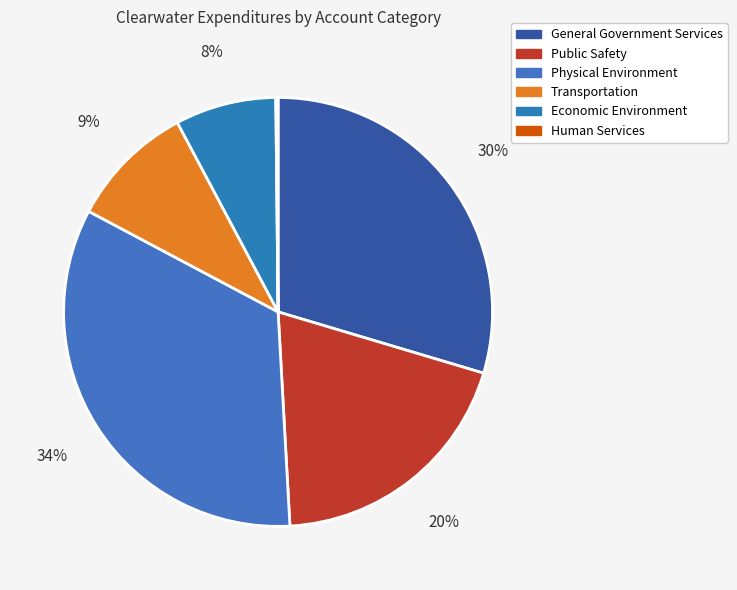

How many segments does this pie chart have?

6